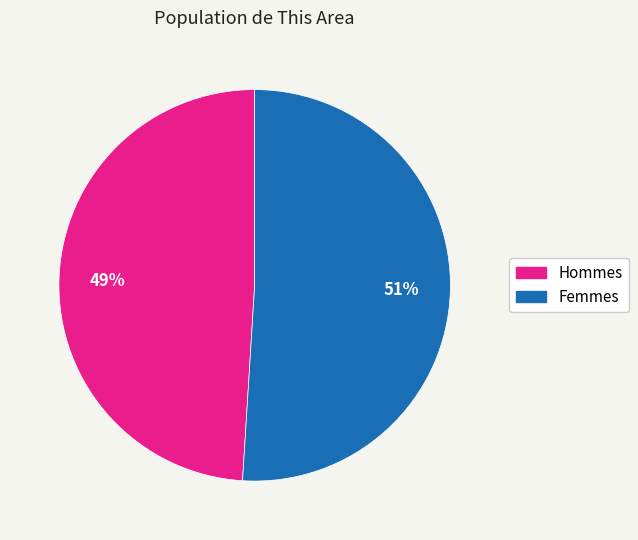

Which slice is the smallest?

Hommes